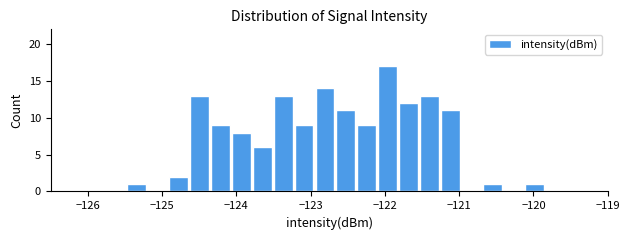

Read against the x-axis, roughly where is the centre of the tallest bar?

-122.0